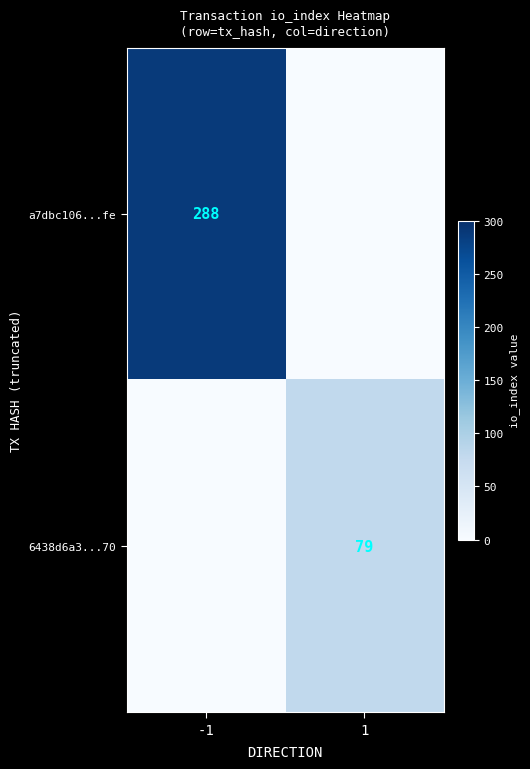

The value of 6438d6a3...70 at 1 is 28. True or false?

False